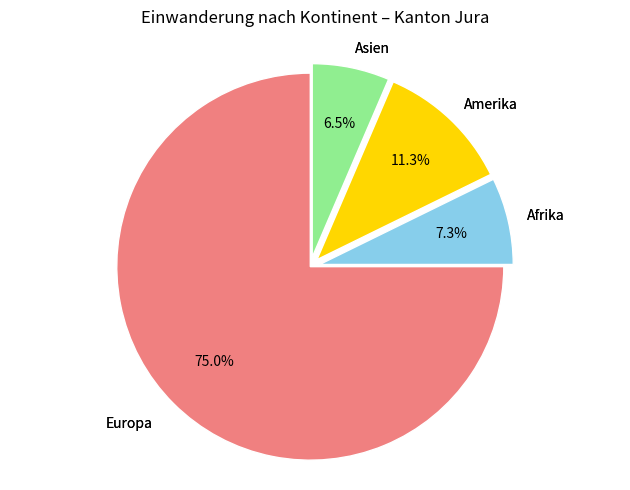

Which category has the smallest portion of the pie?

Asien